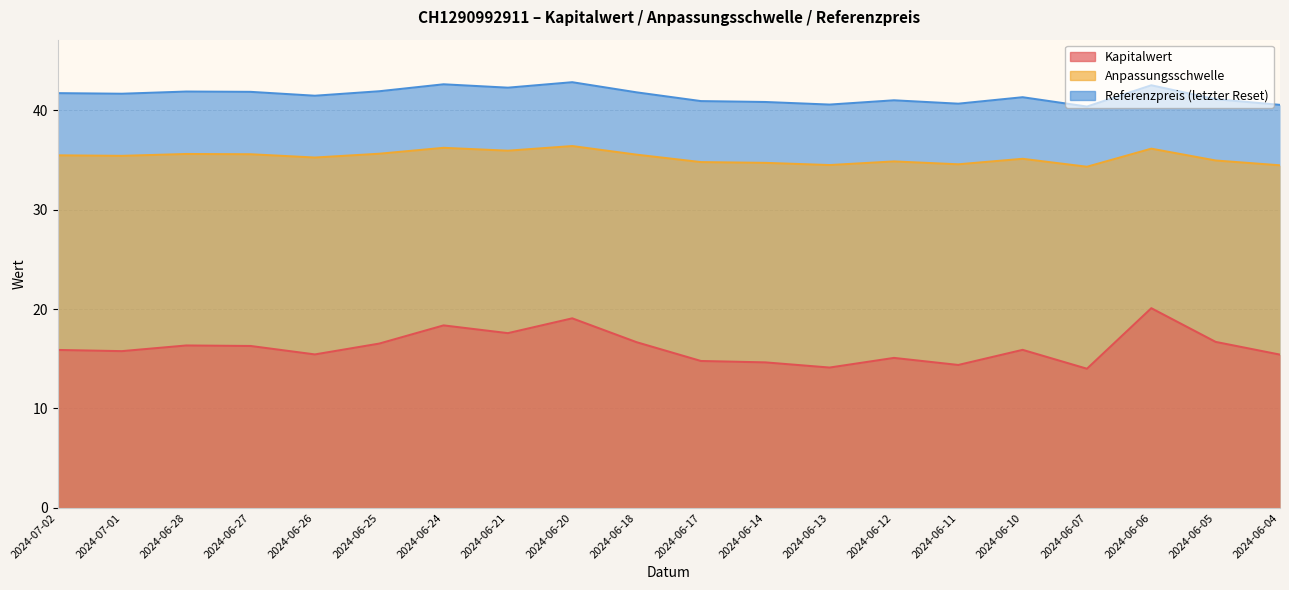

Count the number of data series in this chart.

3